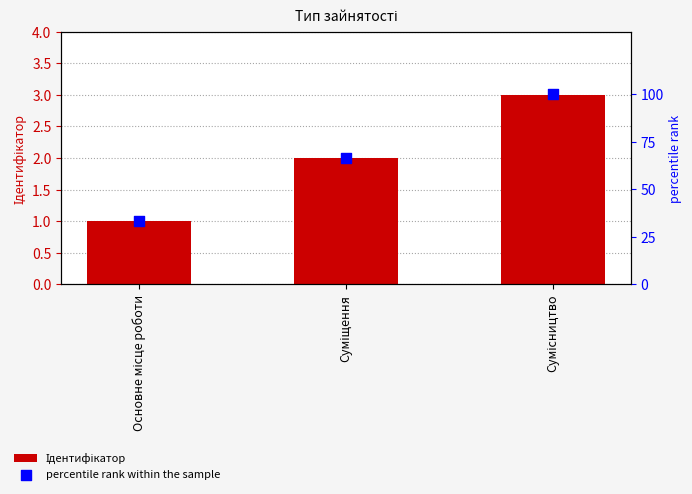

Which series reaches the minimum Y coordinate?

Ідентифікатор